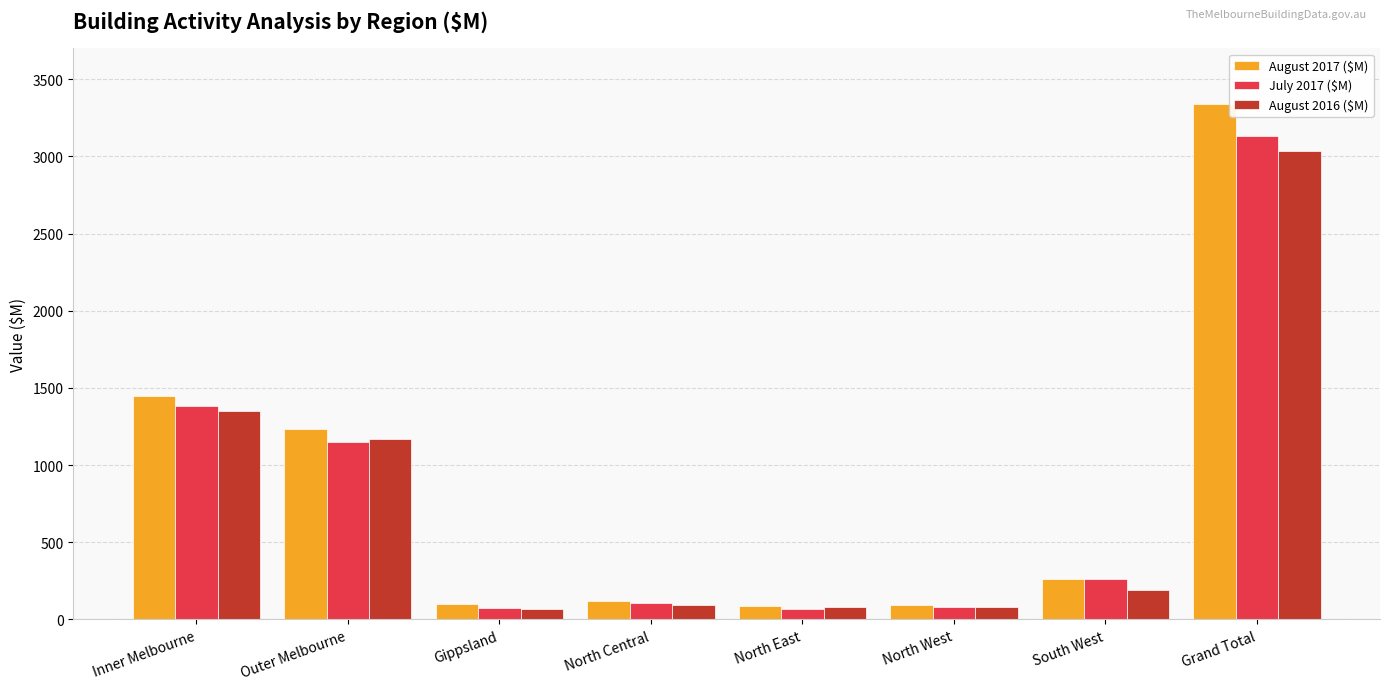

What is the difference between the highest and lowest values at Outer Melbourne?

87.2